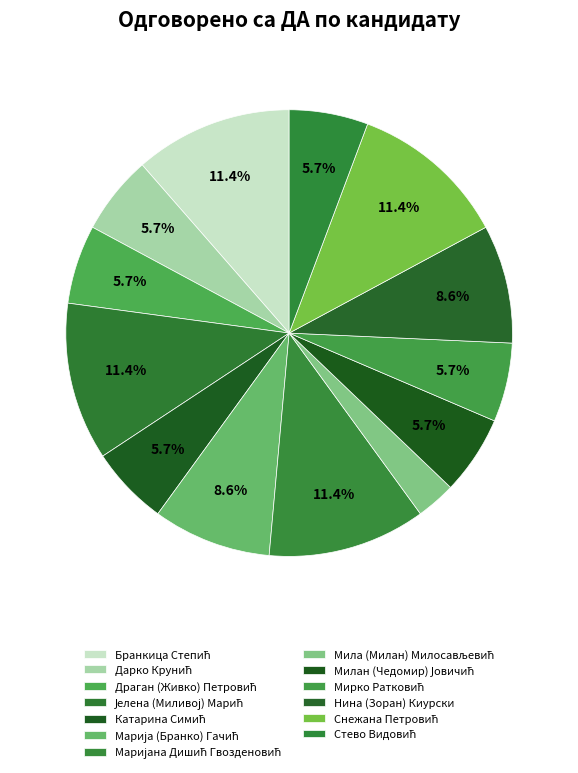

Count the number of slices in the pie.

13